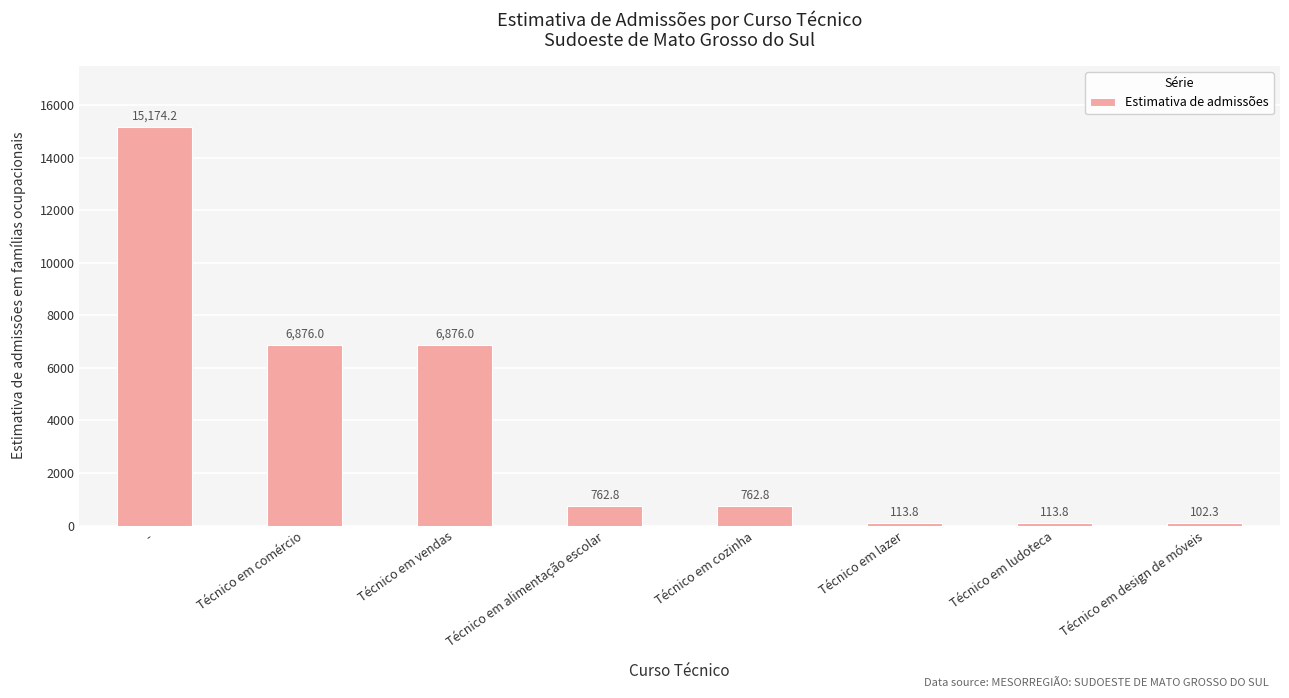

Which category has the lowest value across all series?

Técnico em design de móveis